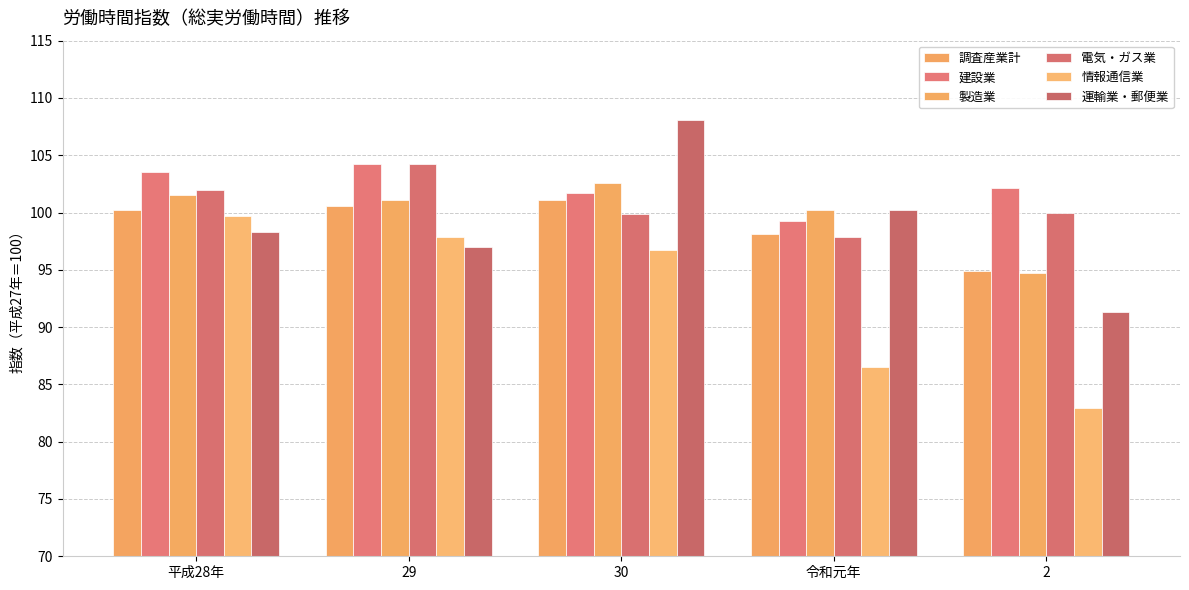

How many categories are shown in the chart?

5